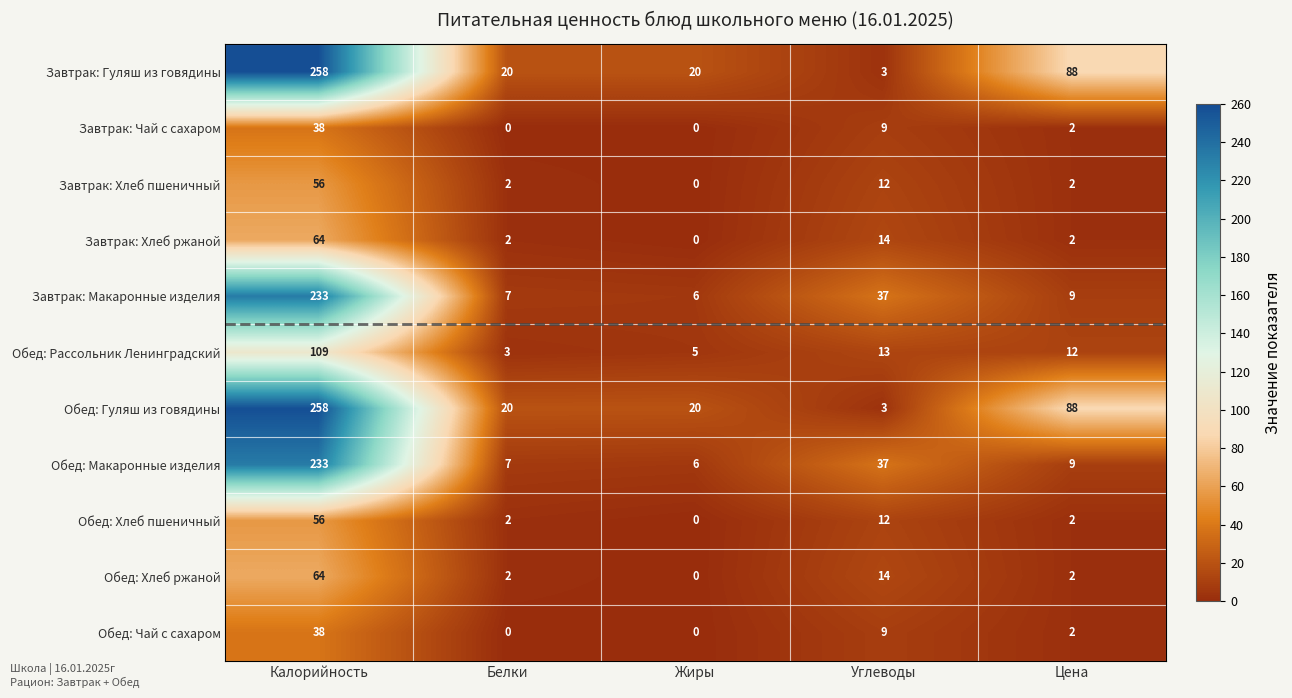

At which label does Обед: Рассольник Ленинградский first exceed 12?

Калорийность